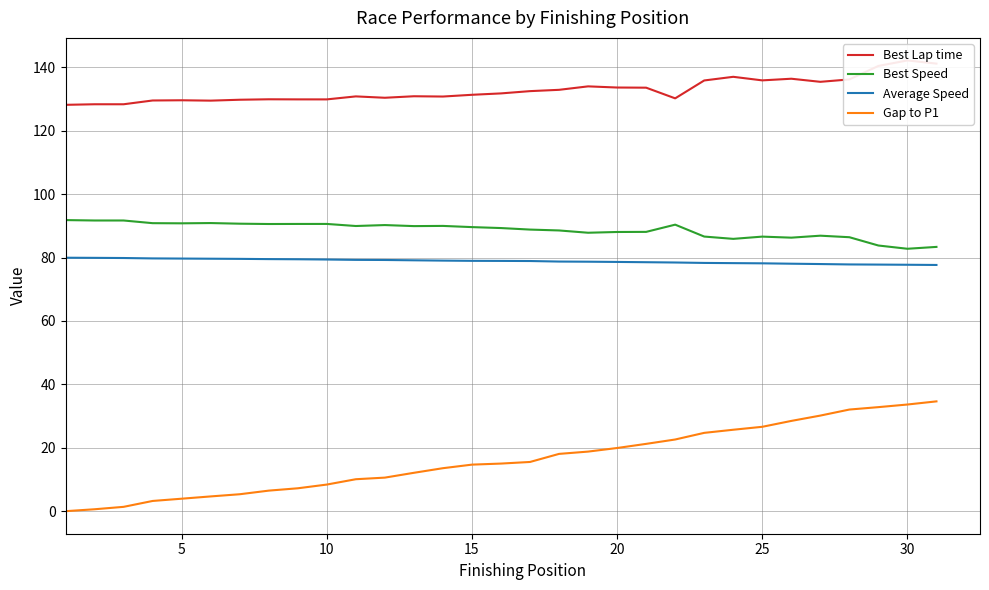

Reading left to right, extract all data points from this chart.

Best Lap time: 128.2	128.4	128.4	129.6	129.6	129.5	129.8	129.9	129.9	129.9	130.9	130.4	130.9	130.8	131.4	131.8	132.5	132.9	134.0	133.7	133.6	130.2	135.9	137.0	135.9	136.4	135.5	136.2	140.5	142.2	141.2
Best Speed: 91.8	91.7	91.7	90.9	90.8	90.9	90.7	90.6	90.6	90.6	90.0	90.3	89.9	90.0	89.6	89.3	88.8	88.6	87.8	88.1	88.1	90.4	86.6	85.9	86.6	86.3	86.9	86.4	83.8	82.8	83.4
Average Speed: 80.0	79.9	79.9	79.7	79.7	79.6	79.6	79.5	79.5	79.4	79.3	79.2	79.1	79.0	79.0	79.0	78.9	78.8	78.7	78.6	78.5	78.5	78.3	78.3	78.2	78.1	78.0	77.8	77.8	77.7	77.7
Gap to P1: 0.0	0.6	1.4	3.2	3.9	4.7	5.3	6.5	7.2	8.4	10.1	10.6	12.1	13.6	14.7	15.0	15.5	18.1	18.8	19.9	21.2	22.6	24.7	25.7	26.6	28.5	30.2	32.1	32.8	33.6	34.6